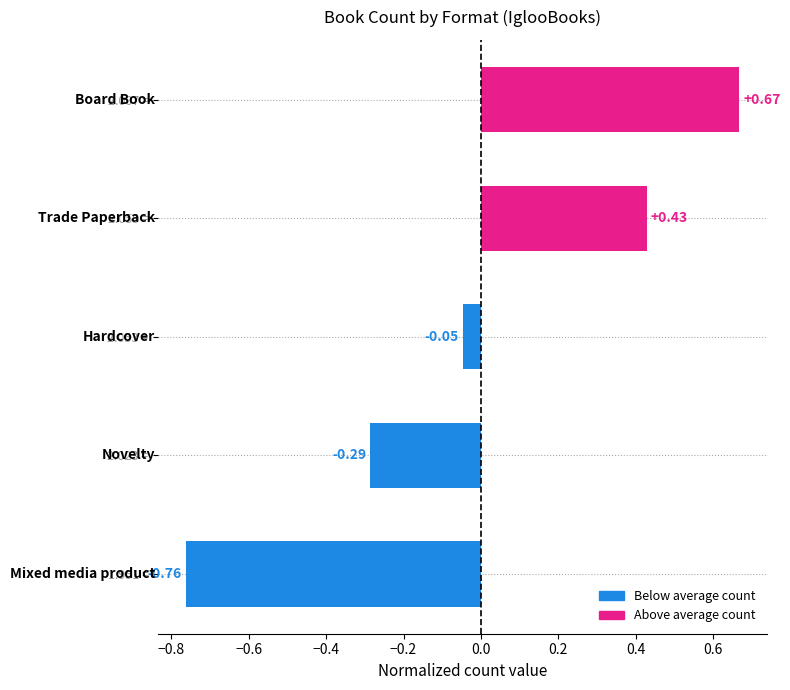

What is the difference between the maximum and minimum values?

1.4